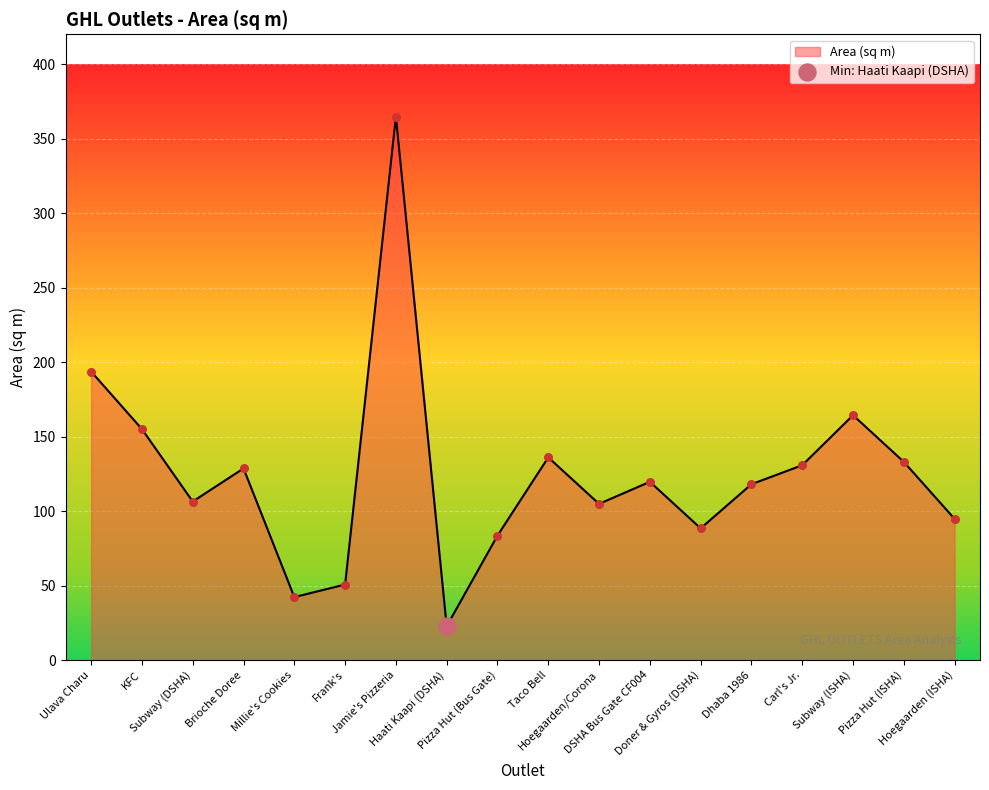

What is the change in value from Subway (DSHA) to Pizza Hut (ISHA)?

+26.6